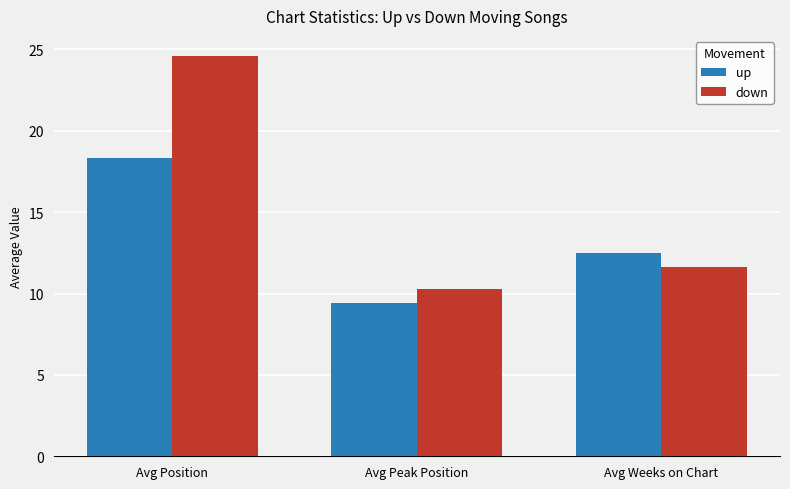

Rank the series by their average value, from highest to lowest.

down, up